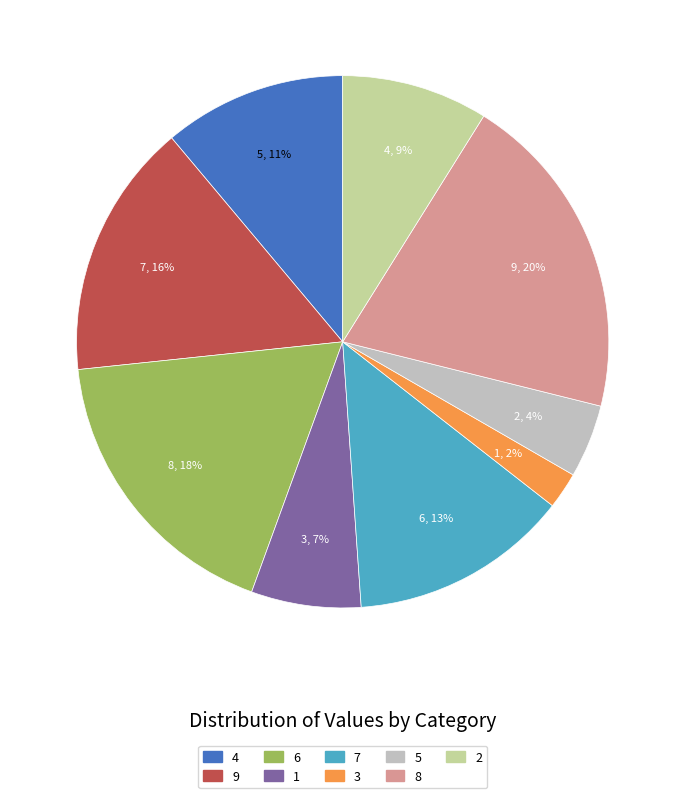

Between 3 and 7, which is larger?

7